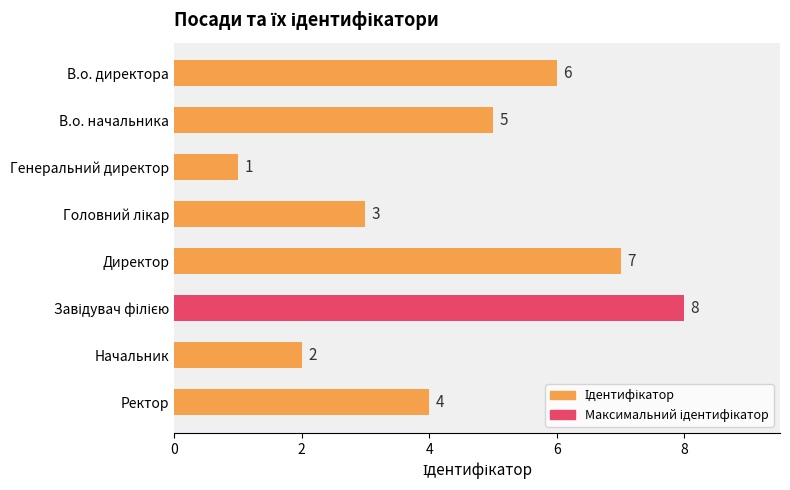

What is the sum of all values?

36